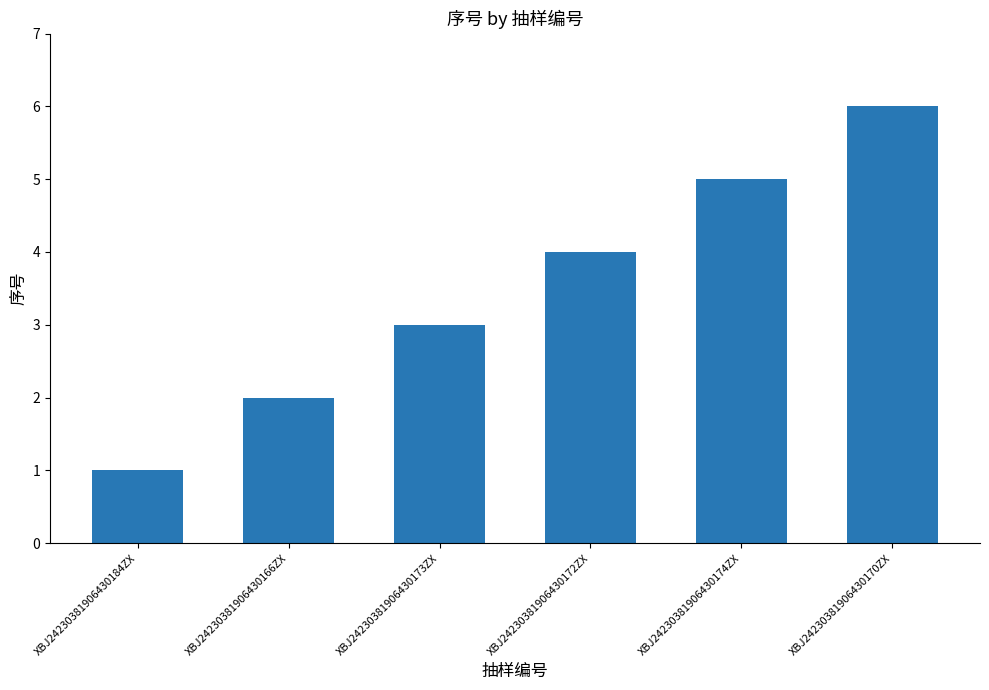

What is the label of the 6th bar from the right?

XBJ24230381906430184ZX